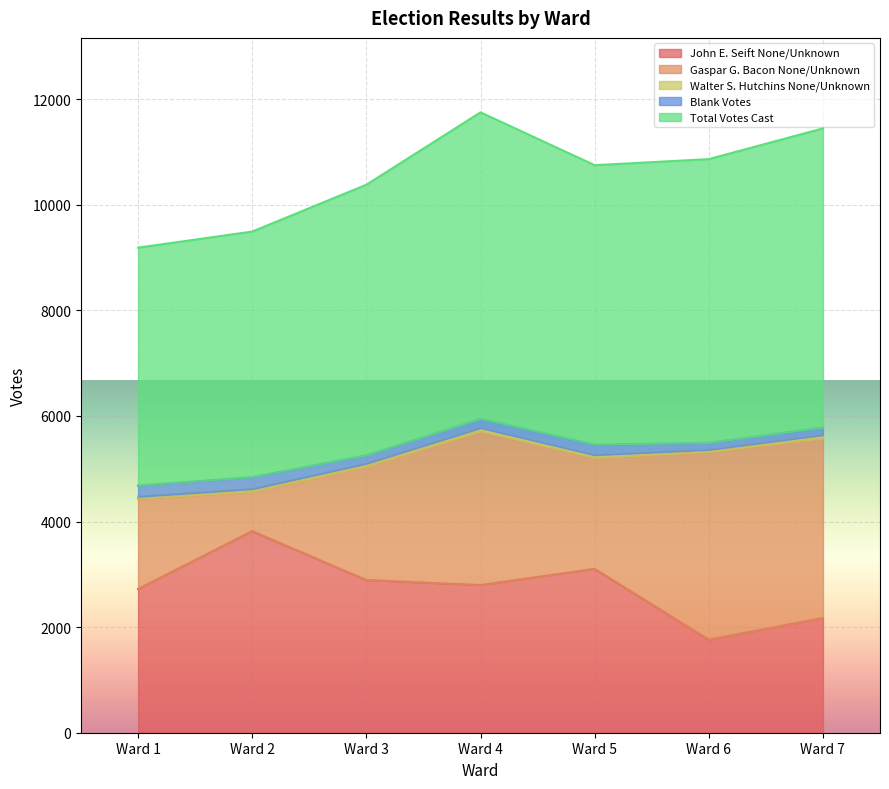

Which series has the largest total across all categories?

Total Votes Cast